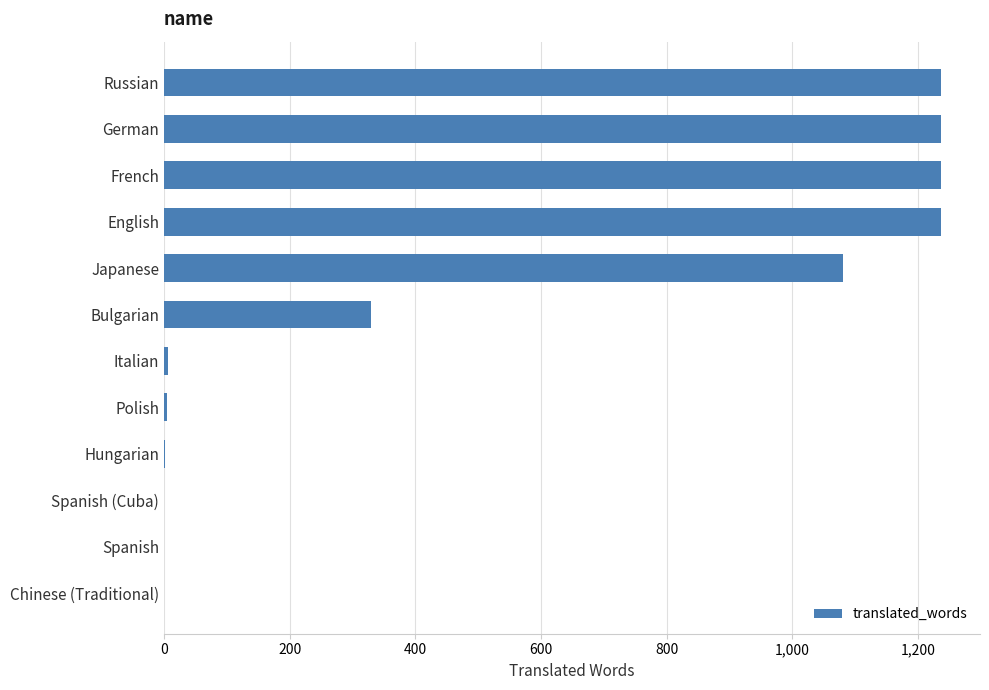

Is it true that the value at Chinese (Traditional) is 862?

False